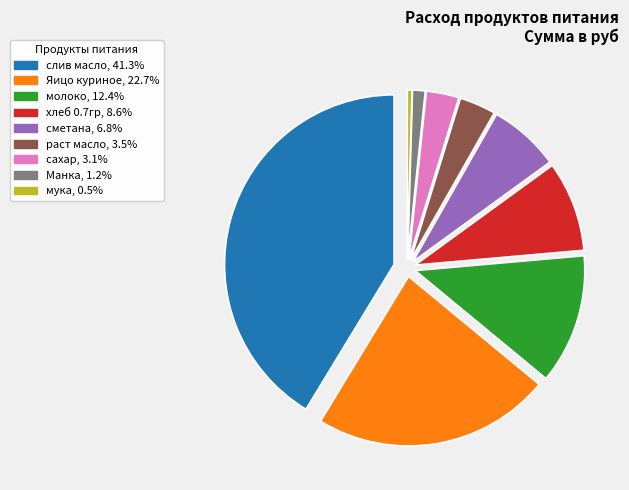

Is Манка the majority of the pie?

No